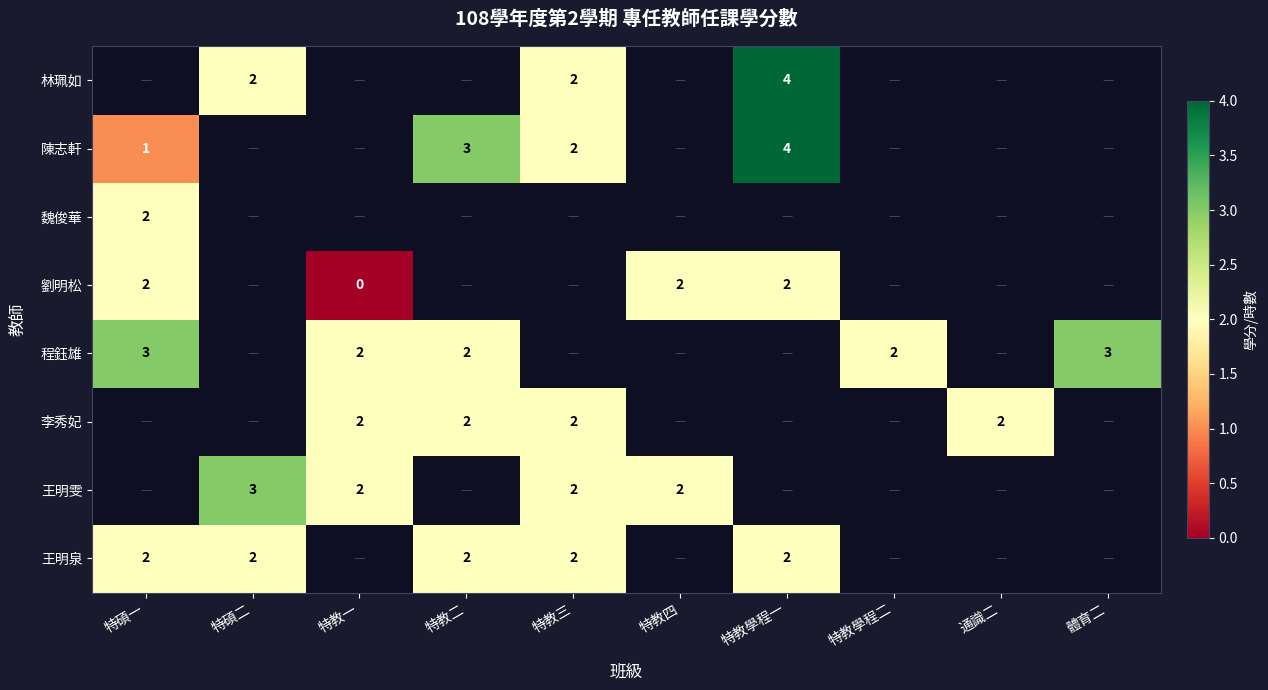

True or false: 王明雯 has a value of 3 at 特教一.

False